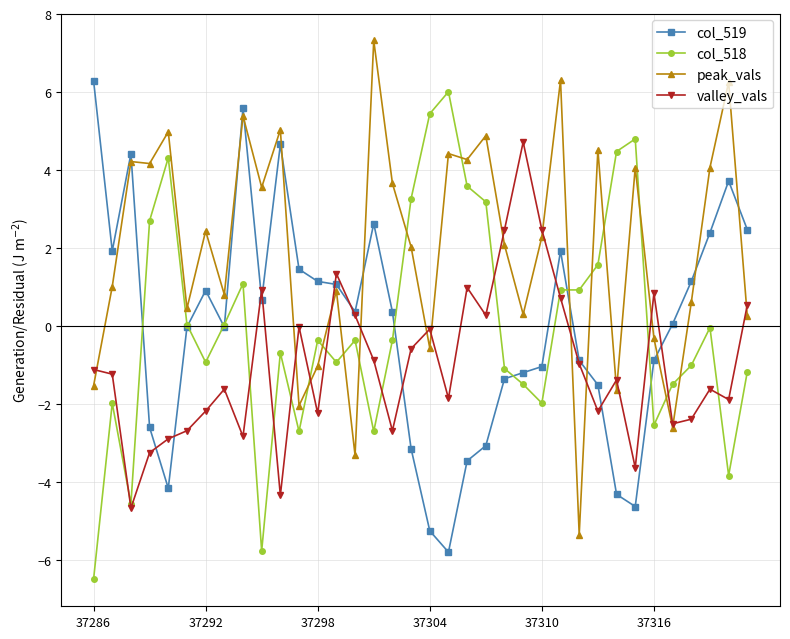

Does the chart display data point markers on the line(s)?

Yes